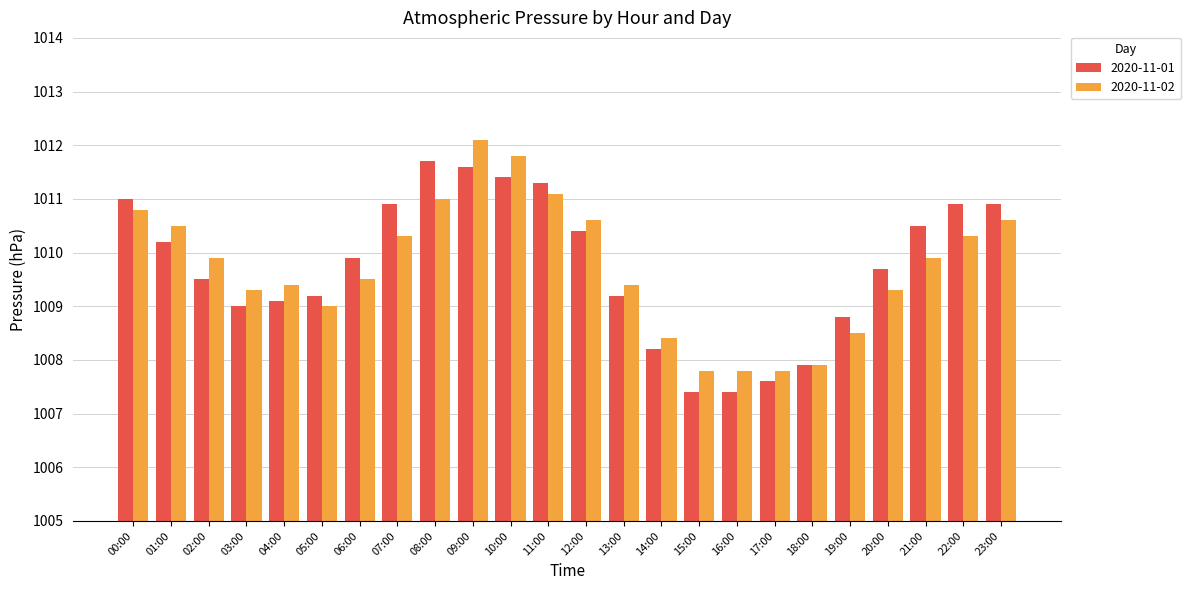

What is the approximate value of 2020-11-01 at 20:00?

1009.7